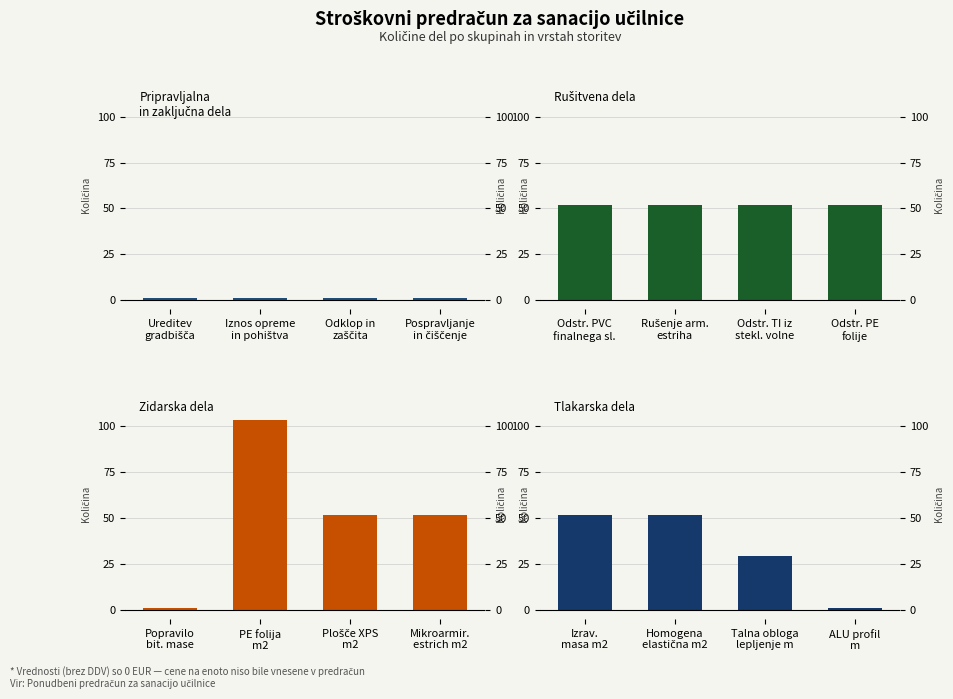

Which series has the widest spread of values?

Zidarska dela